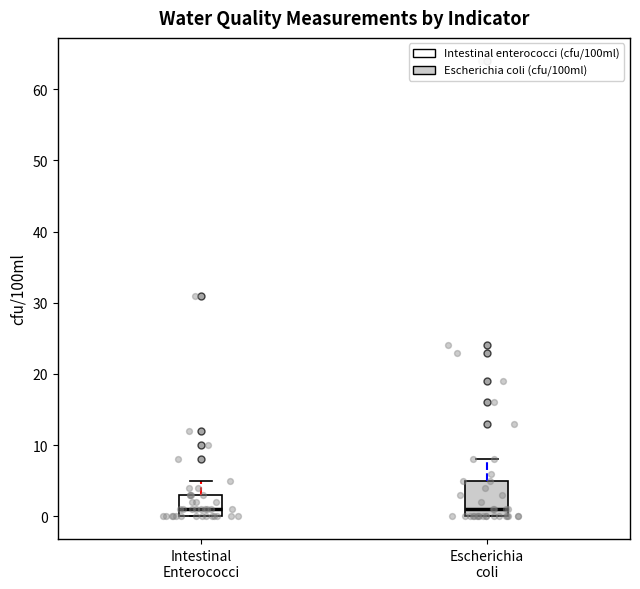

Reading left to right, transcribe this box plot: for each box, give where its median line is, the range the box spans, and where its two whiskers end, as read against the y-axis. The values are not printed on the chart, so give them approximately, as read against the axis.

Intestinal Enterococci: median 1, box 0 to 3, whiskers 0 to 5
Escherichia coli: median 1, box 0 to 5, whiskers 0 to 8